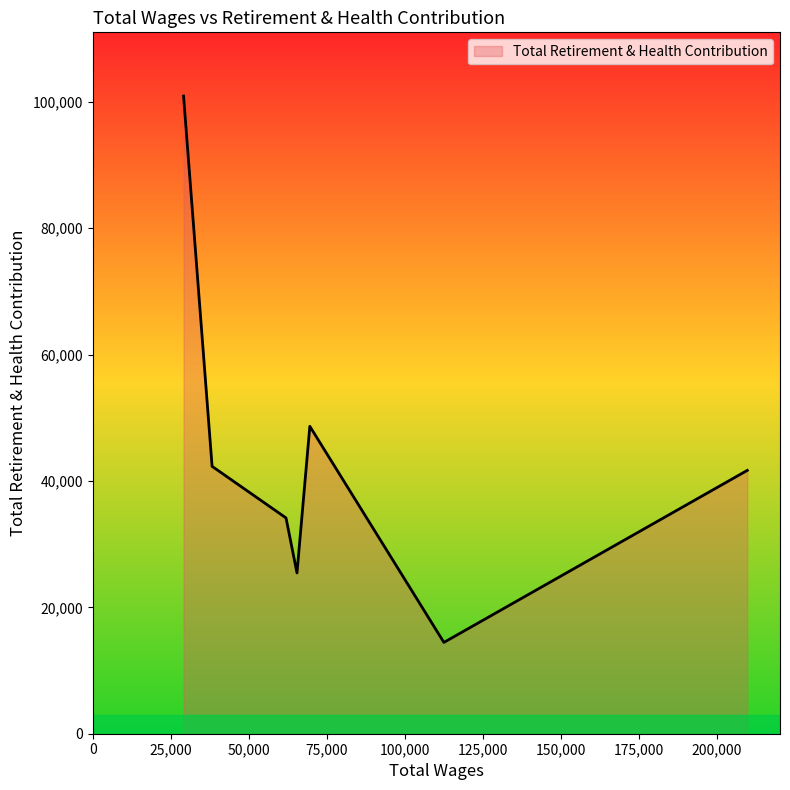

True or false: the data has more than 0 interior local peaks.

True